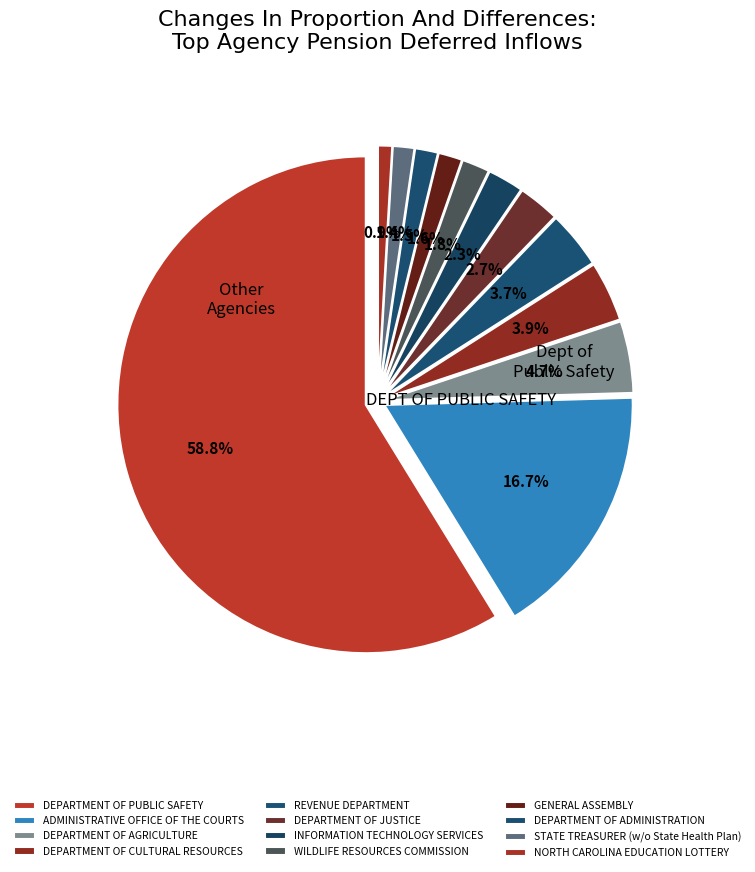

Which category has the smallest portion of the pie?

NORTH CAROLINA EDUCATION LOTTERY